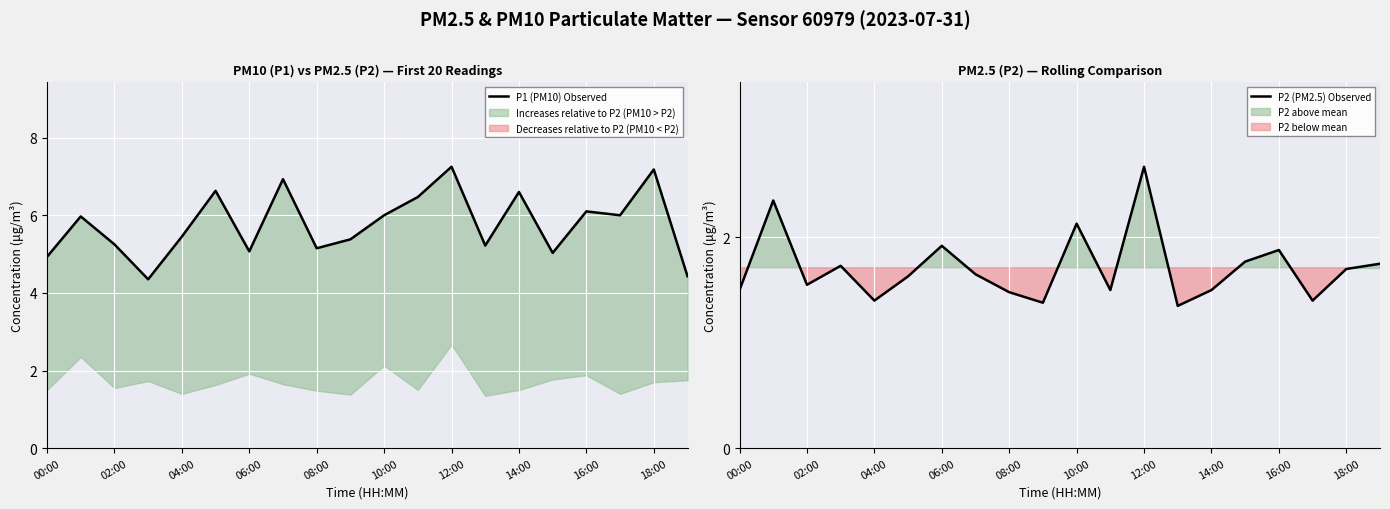

What is the highest value of the P2 (PM2.5) Observed series?

2.7